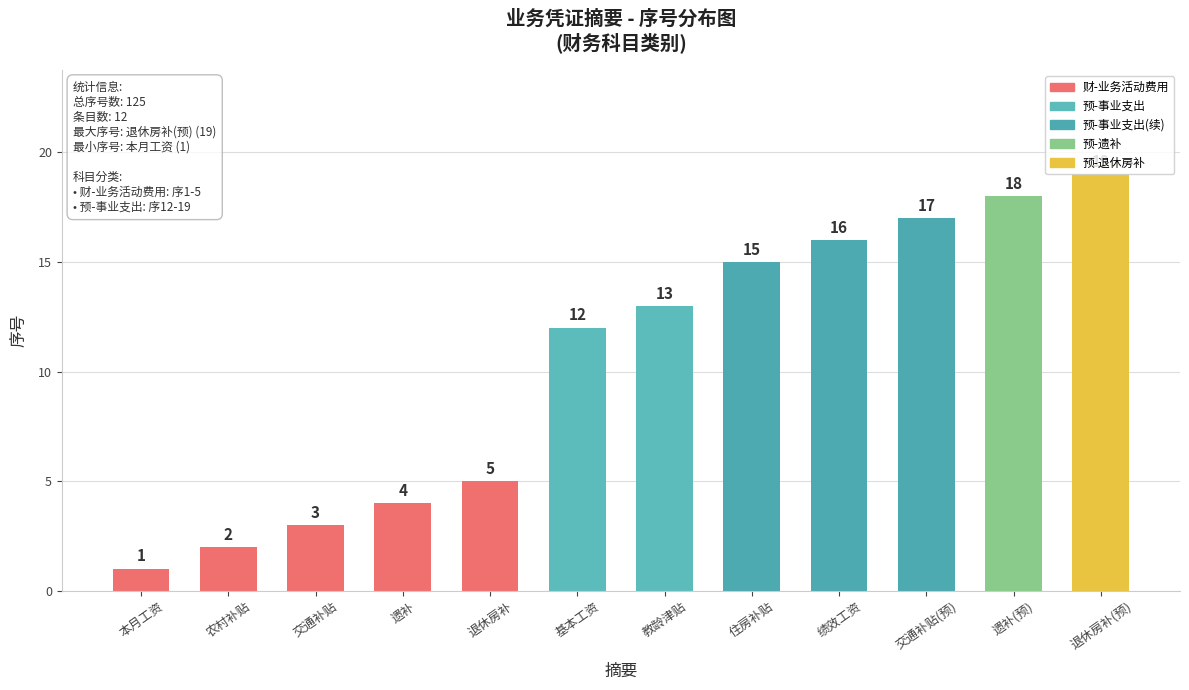

List the labels in order of value, largest first.

退休房补(预), 遗补(预), 交通补贴(预), 绩效工资, 住房补贴, 教龄津贴, 基本工资, 退休房补, 遗补, 交通补贴, 农村补贴, 本月工资